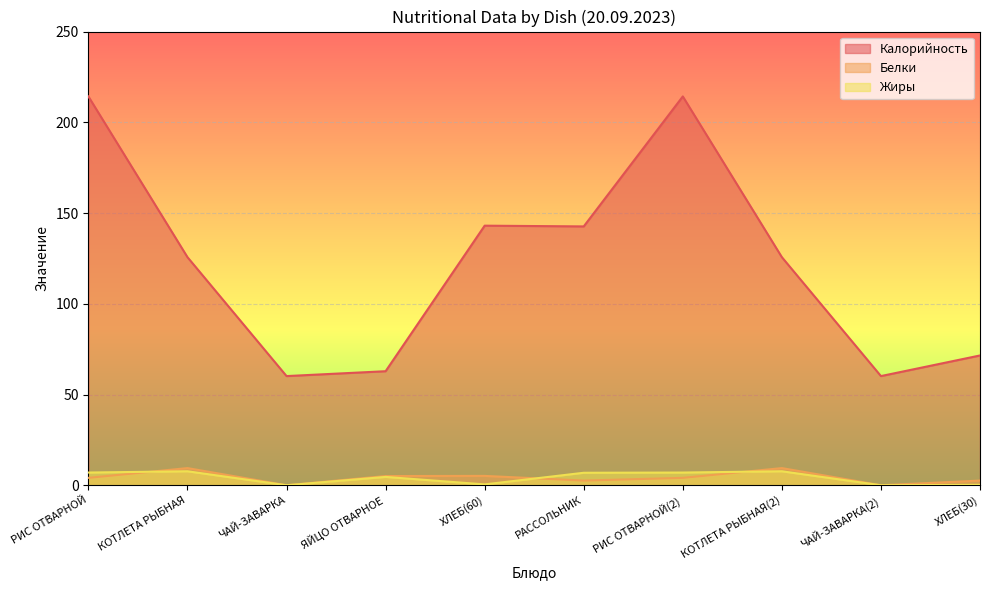

True or false: Жиры and Калорийность intersect in this chart.

False